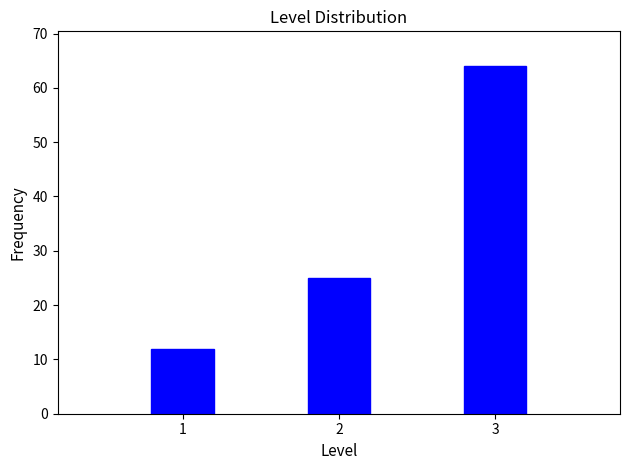

Reading right to left, what are all the values shown in this chart?

3=64	2=25	1=12